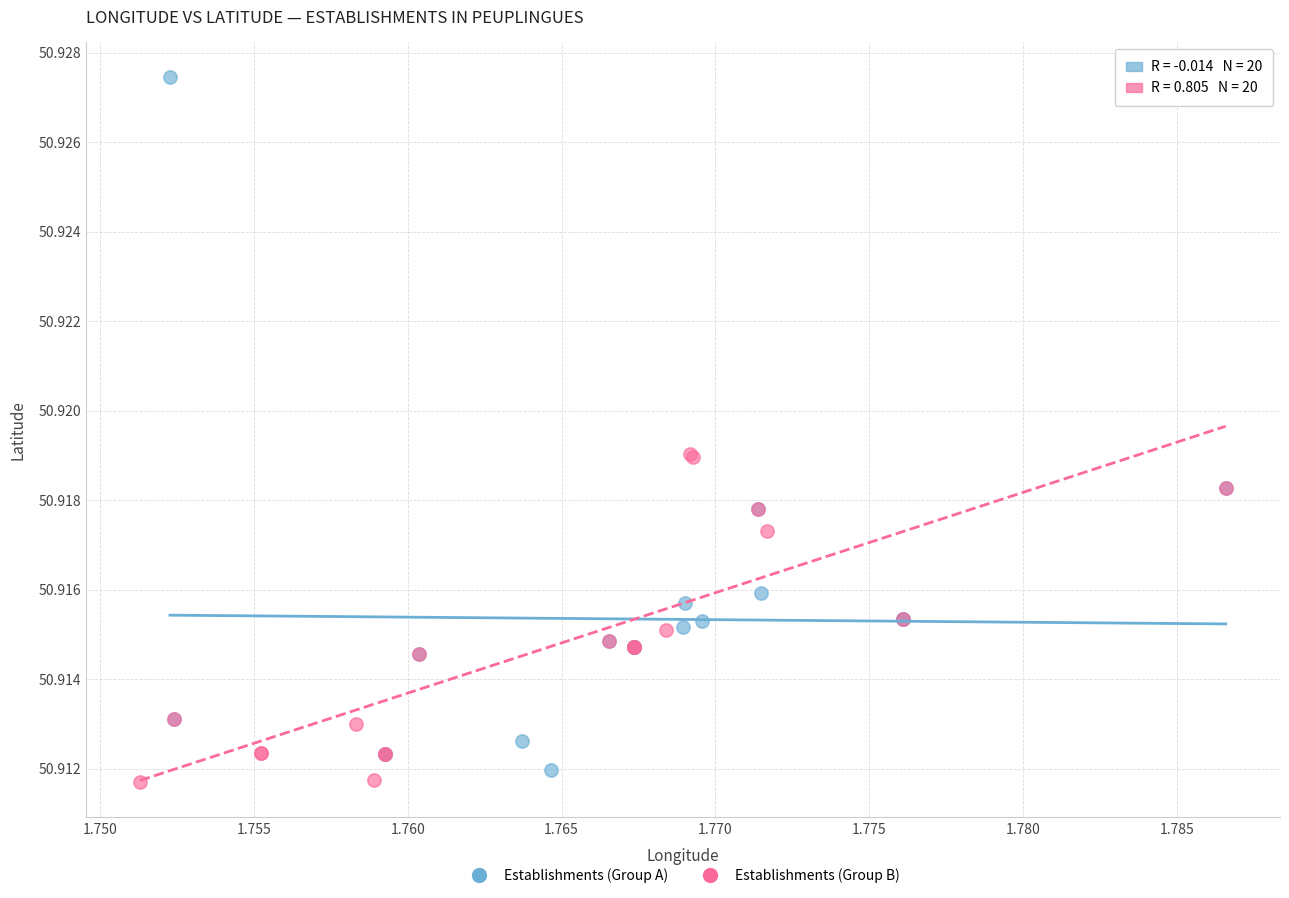

Which series has the largest Y range (max minus min)?

Establishments (Group A)